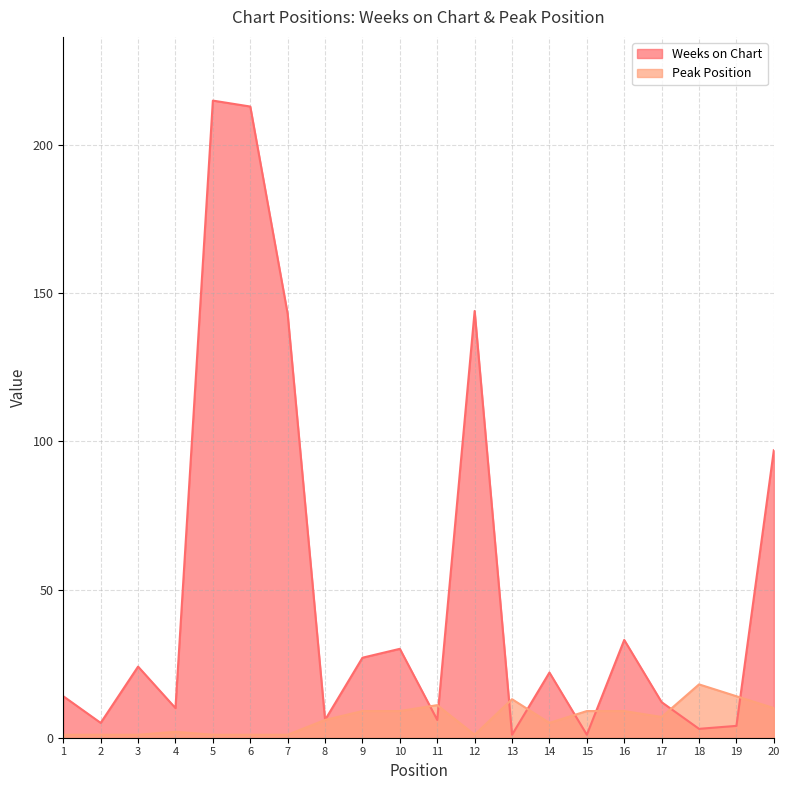

What is the total value across all series at 16?

42